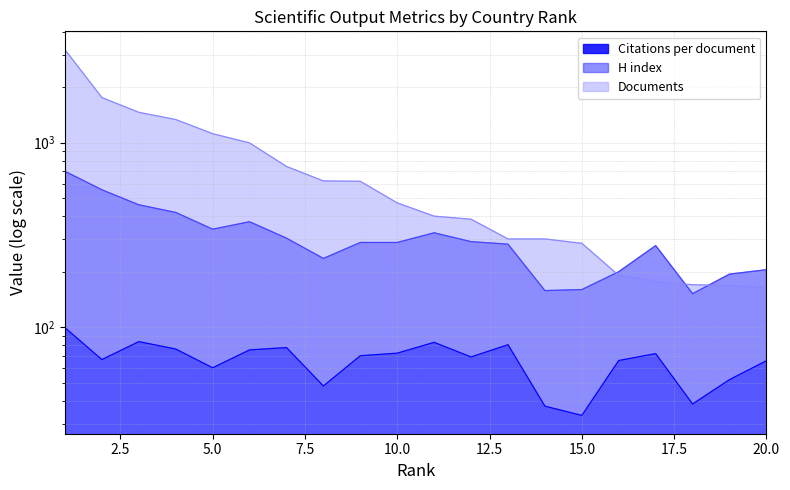

True or false: Citations per document has a value of 114.1 at 2.

False